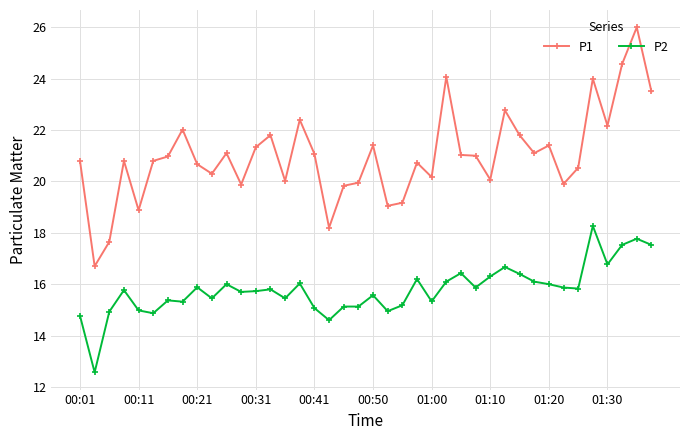

Which series has the largest total across all categories?

P1